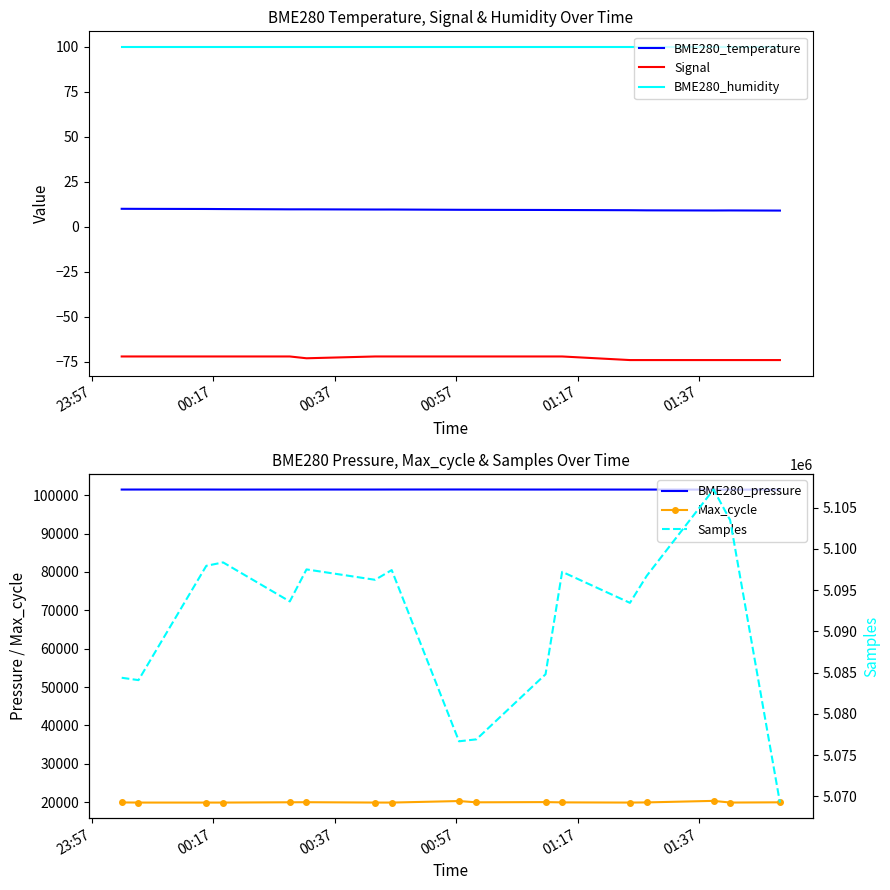

True or false: BME280_temperature and BME280_humidity intersect in this chart.

False